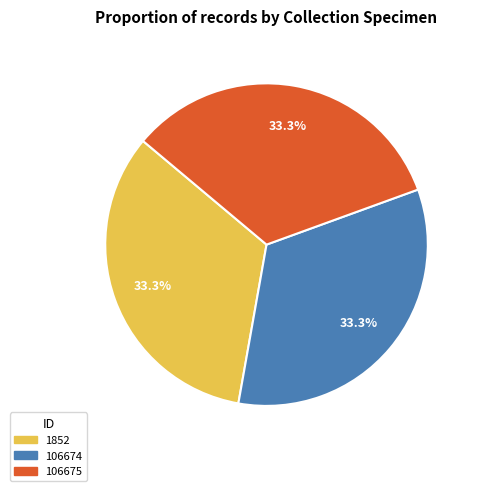

Combined, what portion of the pie is 106674 and 106675?

66.7%